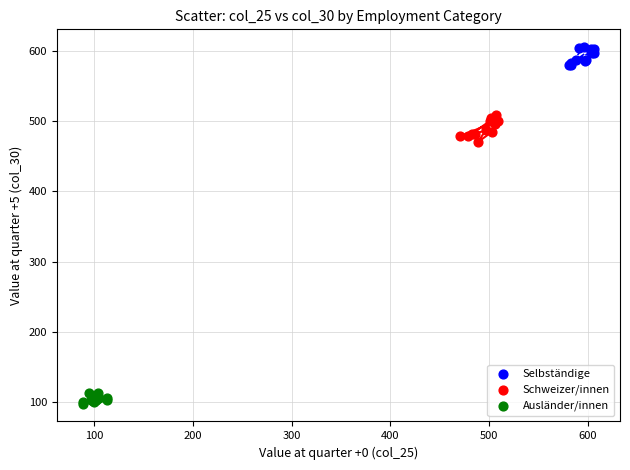

What are all the series names shown in the legend?

Selbständige, Schweizer/innen, Ausländer/innen